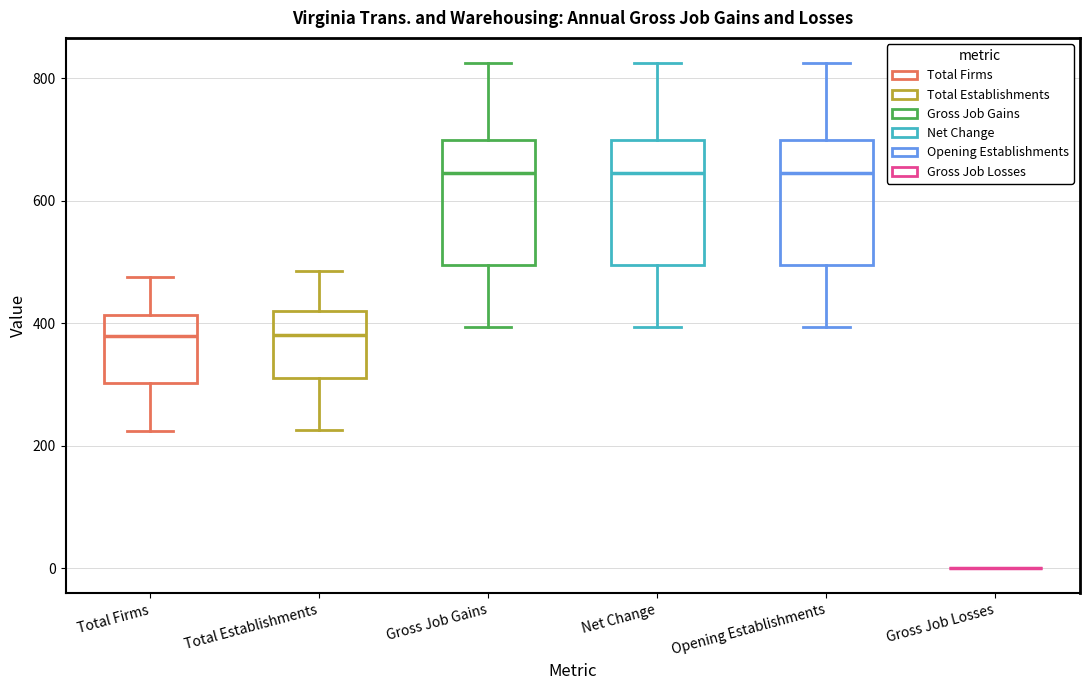

Where does the upper whisker of the box for Net Change end on the y-axis? The values are not printed on the chart, so give them approximately, as read against the axis.

820